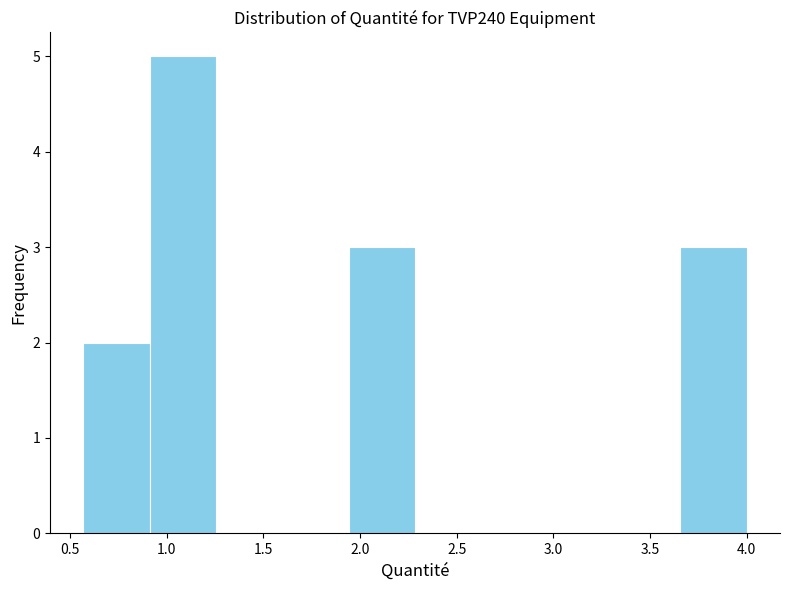

Reading left to right, transcribe this chart: for each bar, give the range it covers on the x-axis and its height. Neither the bar edges nor the heights are printed on the chart, so give them approximately, as read against the axes.

0.55 to 0.90: 2
0.90 to 1.25: 5
1.25 to 1.60: 0
1.60 to 1.95: 0
1.95 to 2.30: 3
2.30 to 2.65: 0
2.65 to 2.95: 0
2.95 to 3.30: 0
3.30 to 3.65: 0
3.65 to 4.00: 3